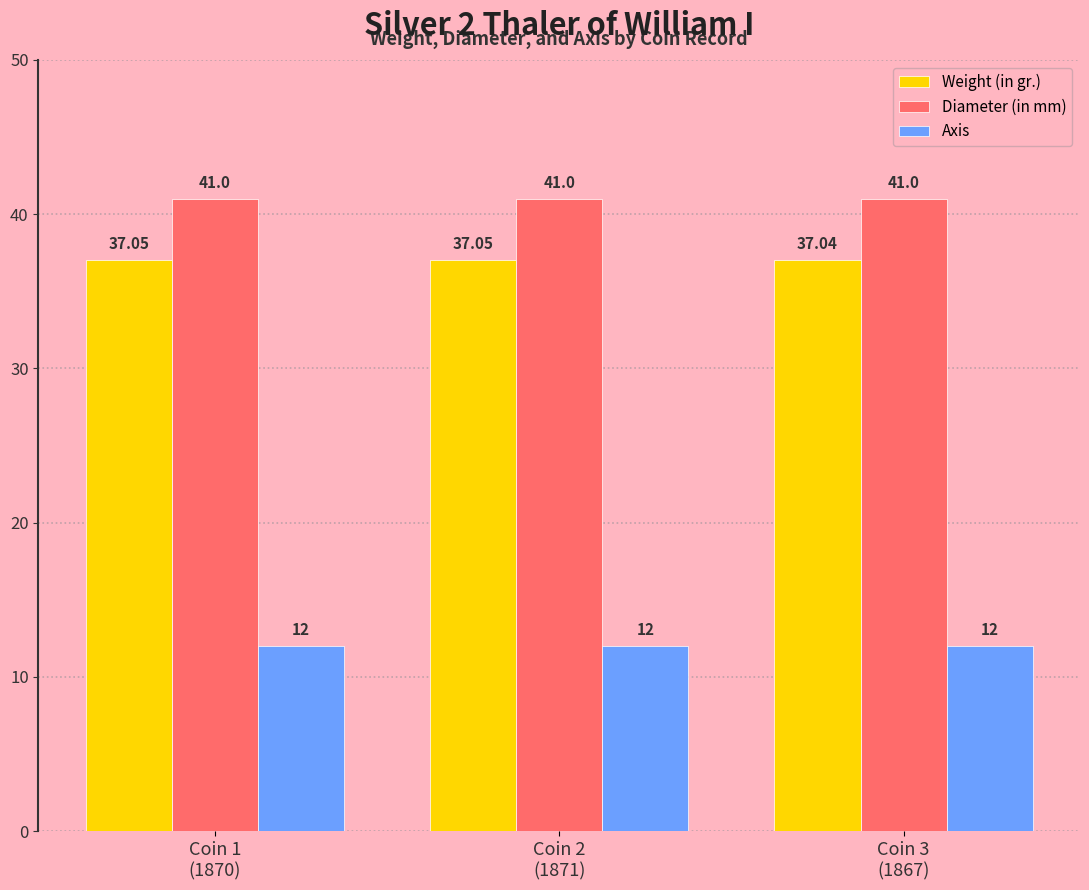

What is the average value of the Weight (in gr.) series?

37.0